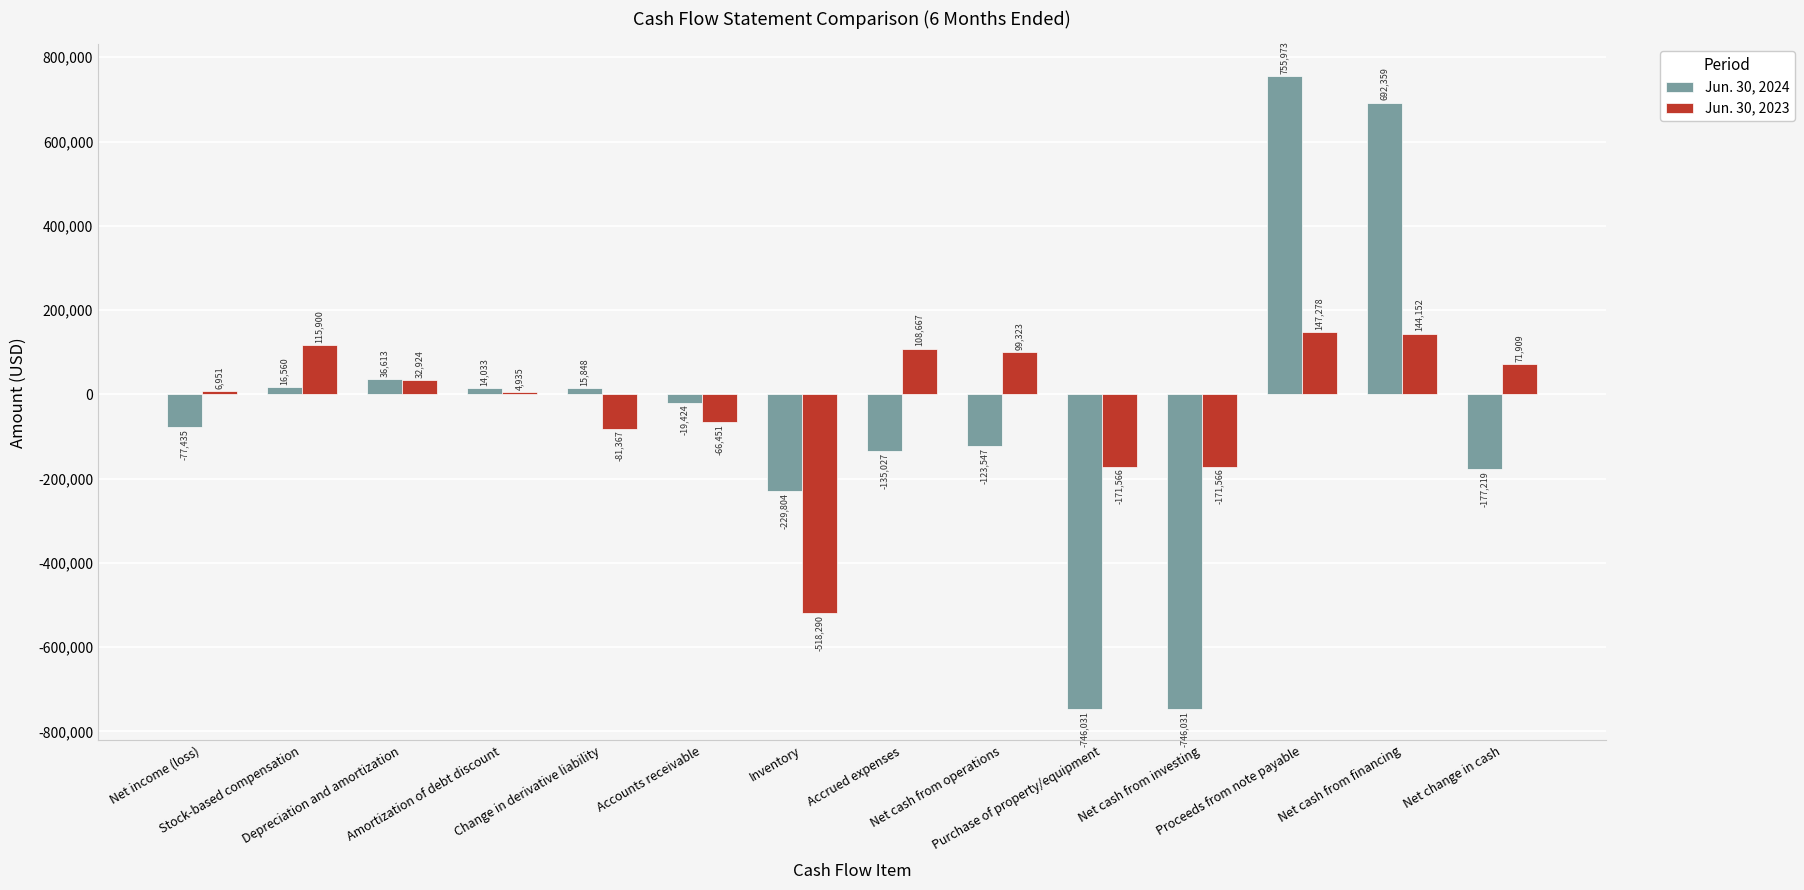

Read the Jun. 30, 2023 value at Proceeds from note payable, to the nearest 100.

147300